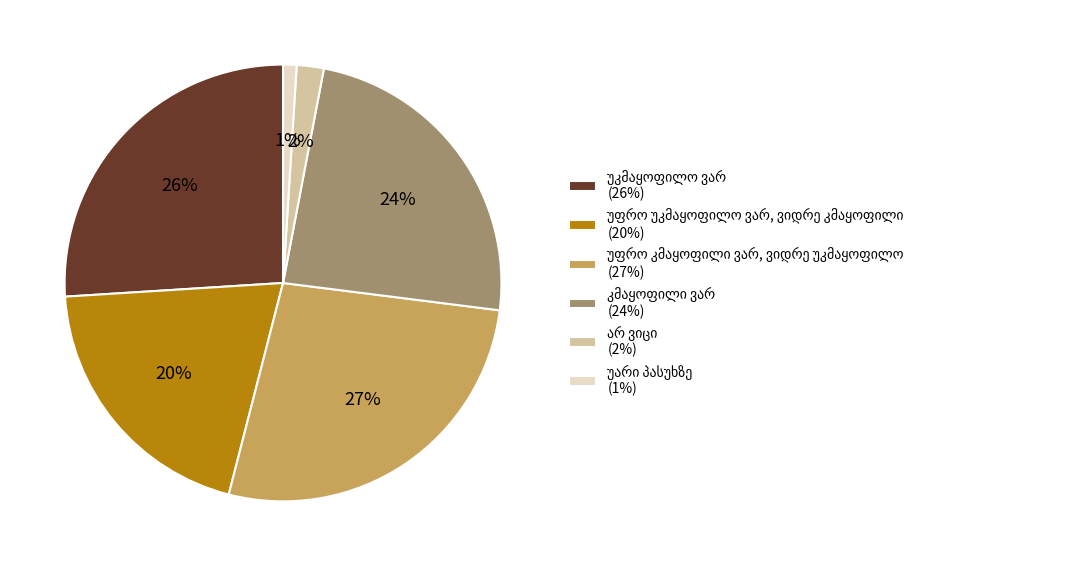

To the nearest percent, what is the difference between the largest and smallest slice percentages?

26%